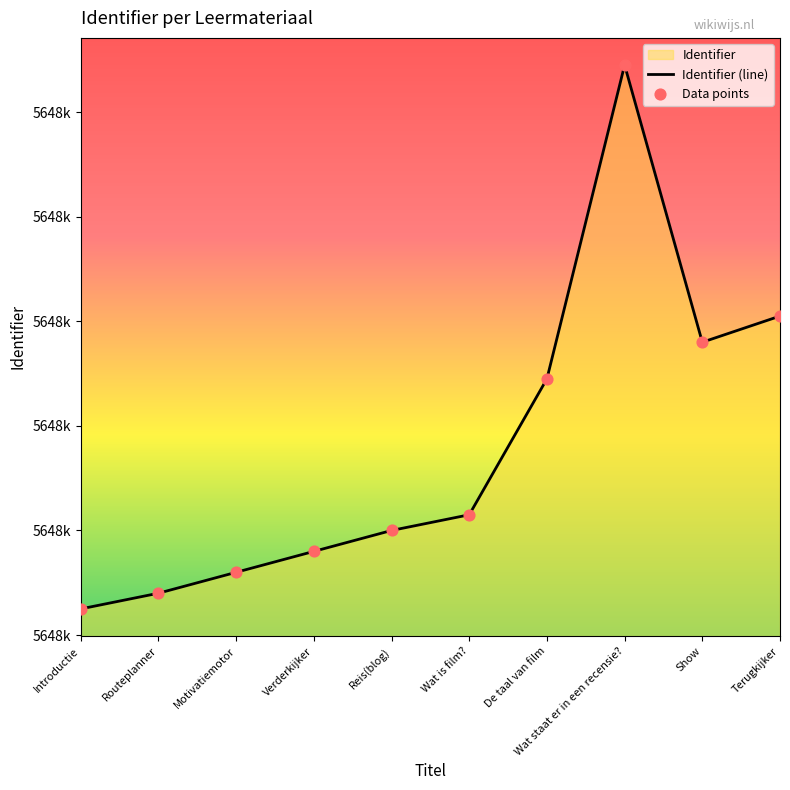

At how many categories does at least one series exceed 5648762?

1